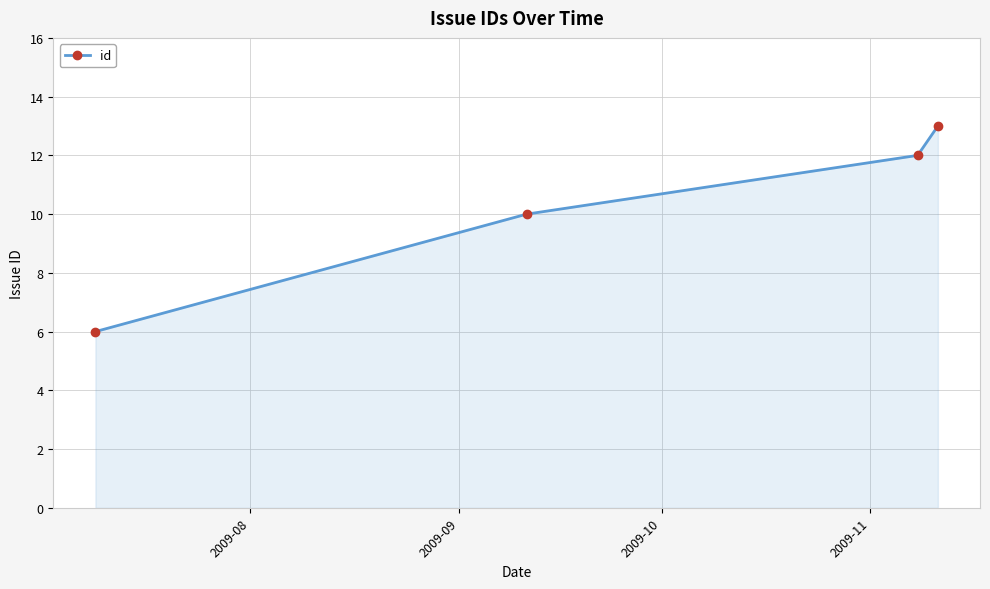

Reading left to right, list all the values displayed in this chart.

6	10	12	13